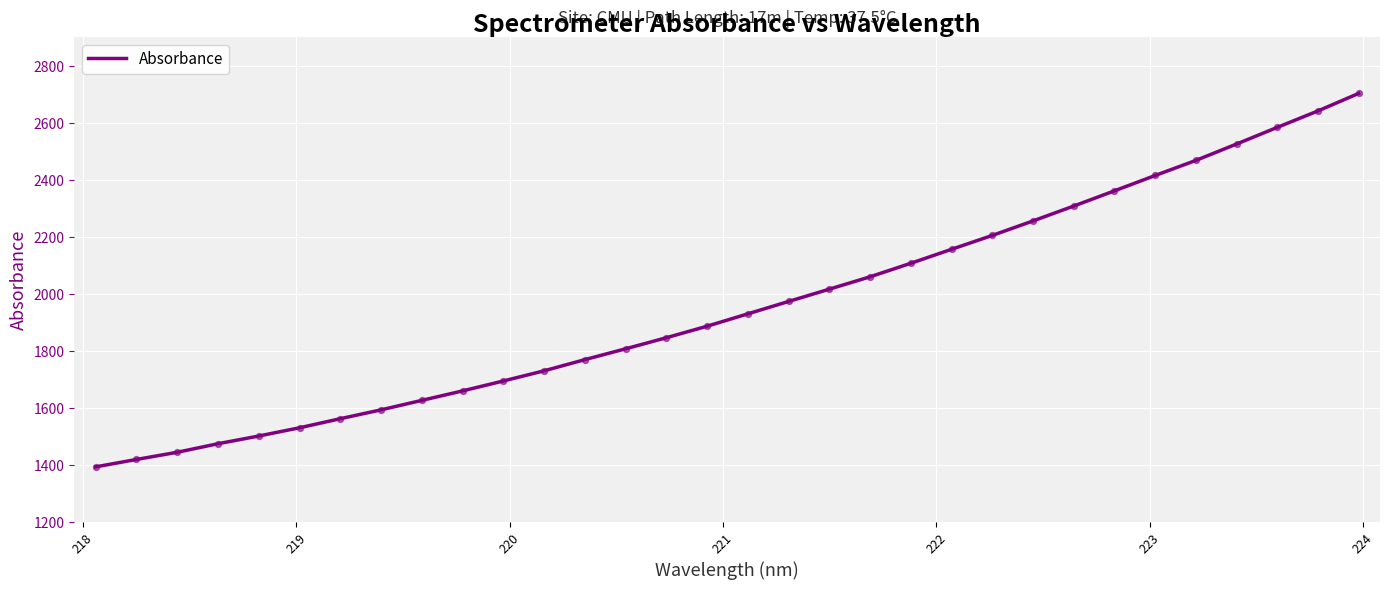

What is the minimum value shown in the chart?

1393.3